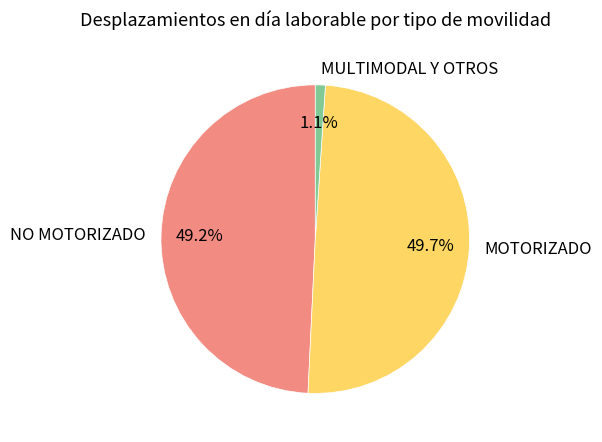

Which has a higher value, NO MOTORIZADO or MULTIMODAL Y OTROS?

NO MOTORIZADO